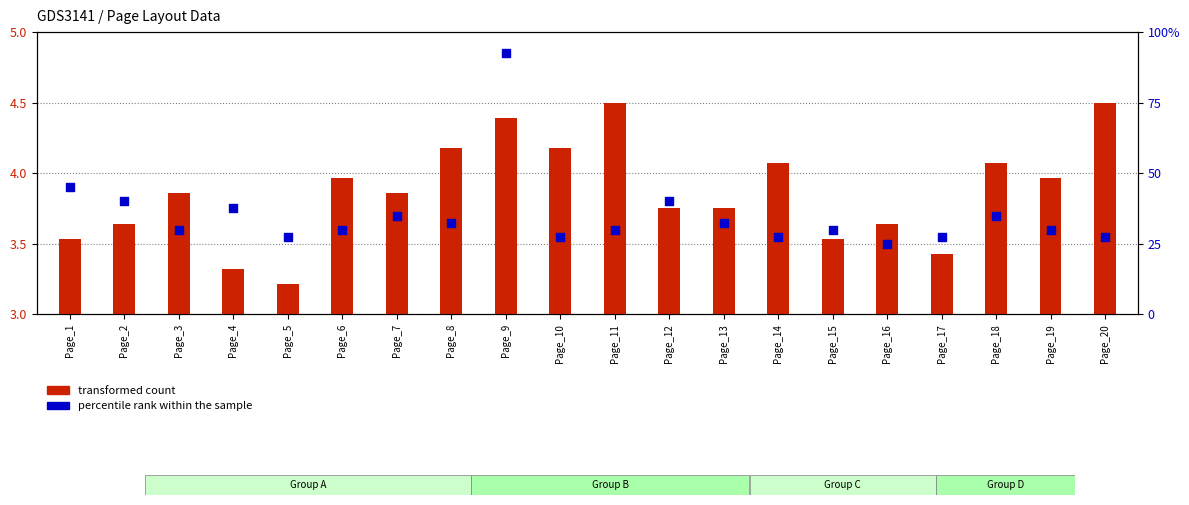

What is the total value across all series at Page_17?

7.0